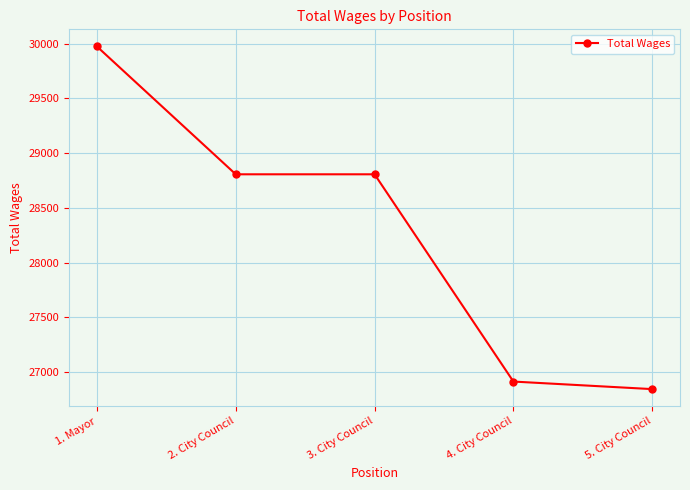

Read the value at 2. City Council.

28806